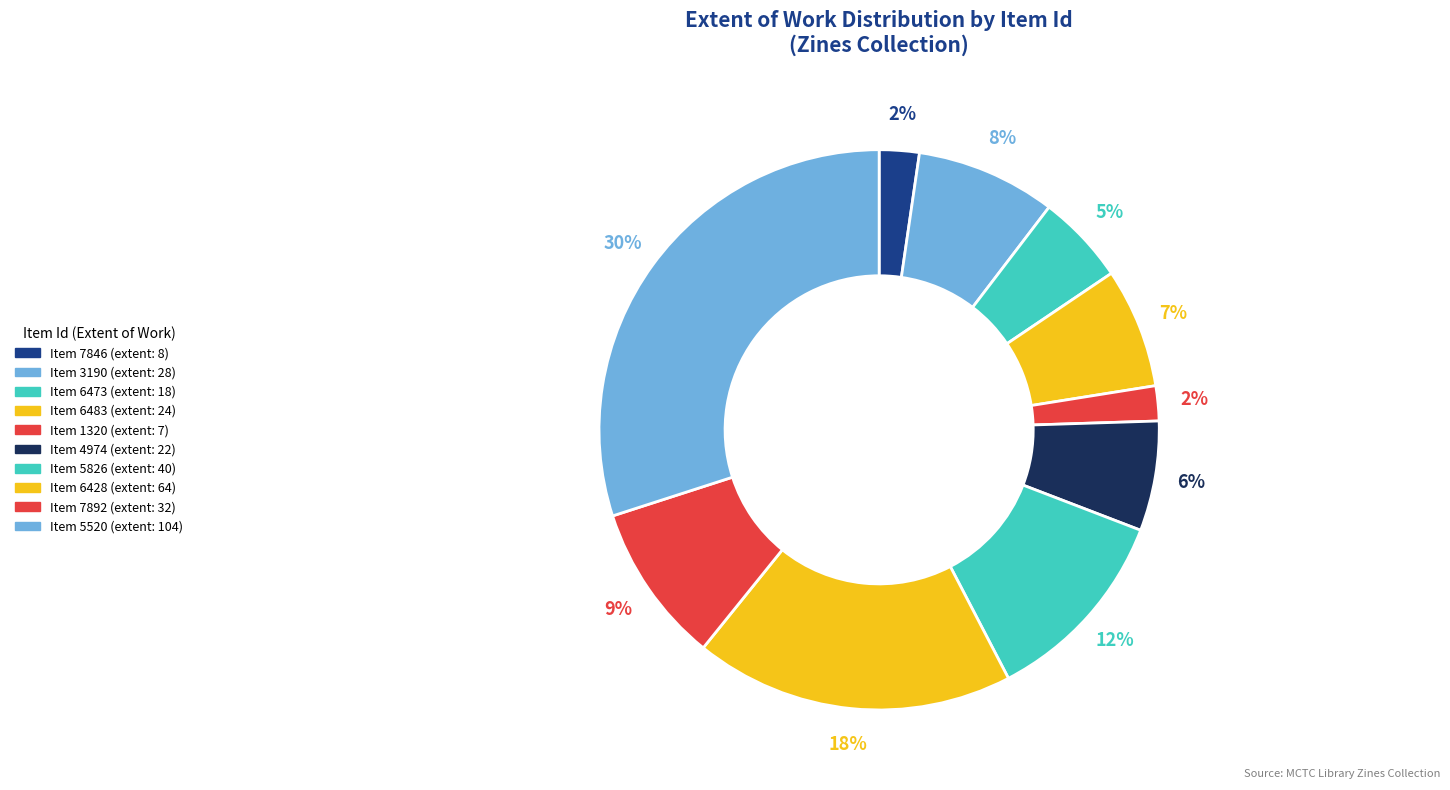

Count the number of slices in the pie.

10